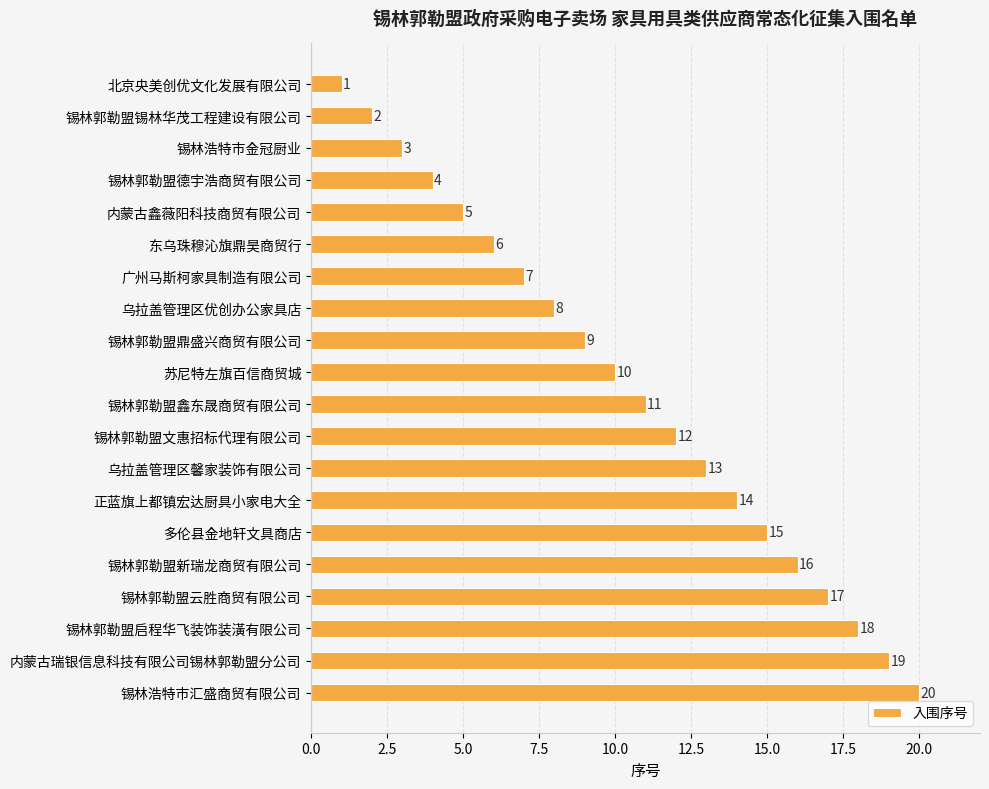

What value does the data have at 锡林郭勒盟鼎盛兴商贸有限公司, to the nearest 5?

10